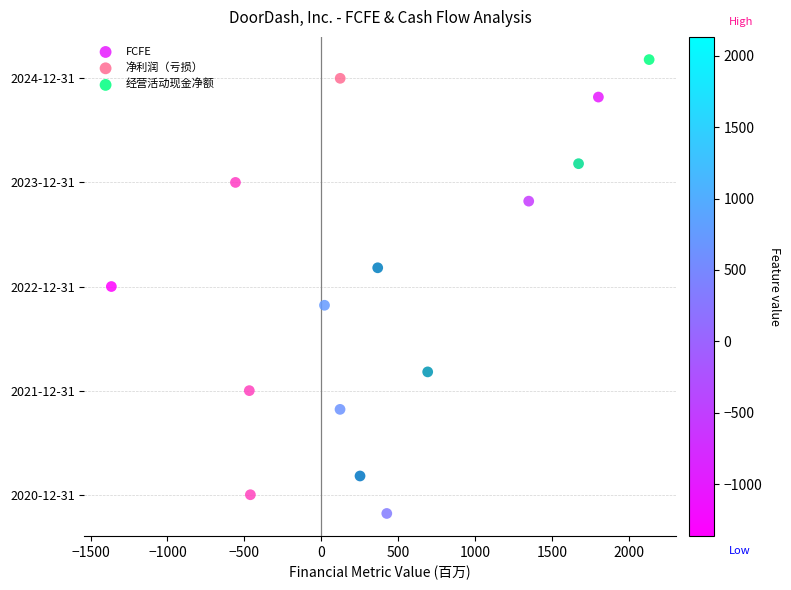

Which series contains the highest Y value?

经营活动现金净额